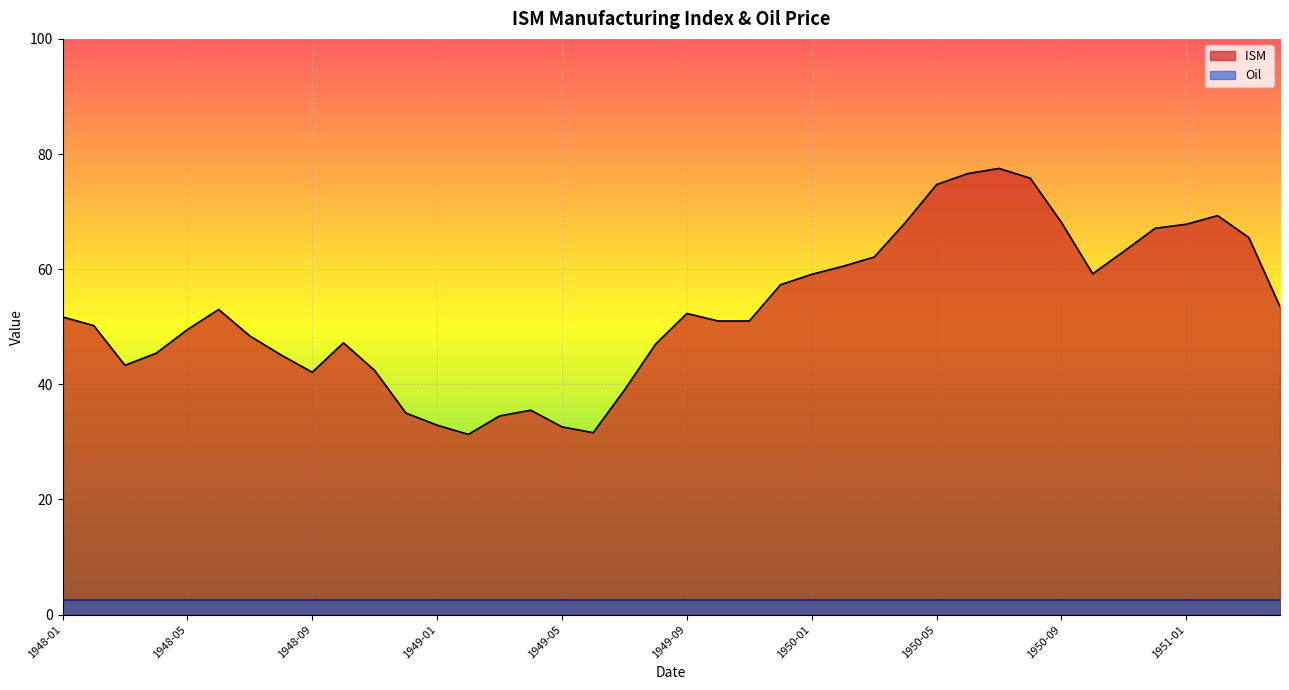

The value of Oil at 1952-01 is 0.6. True or false?

False